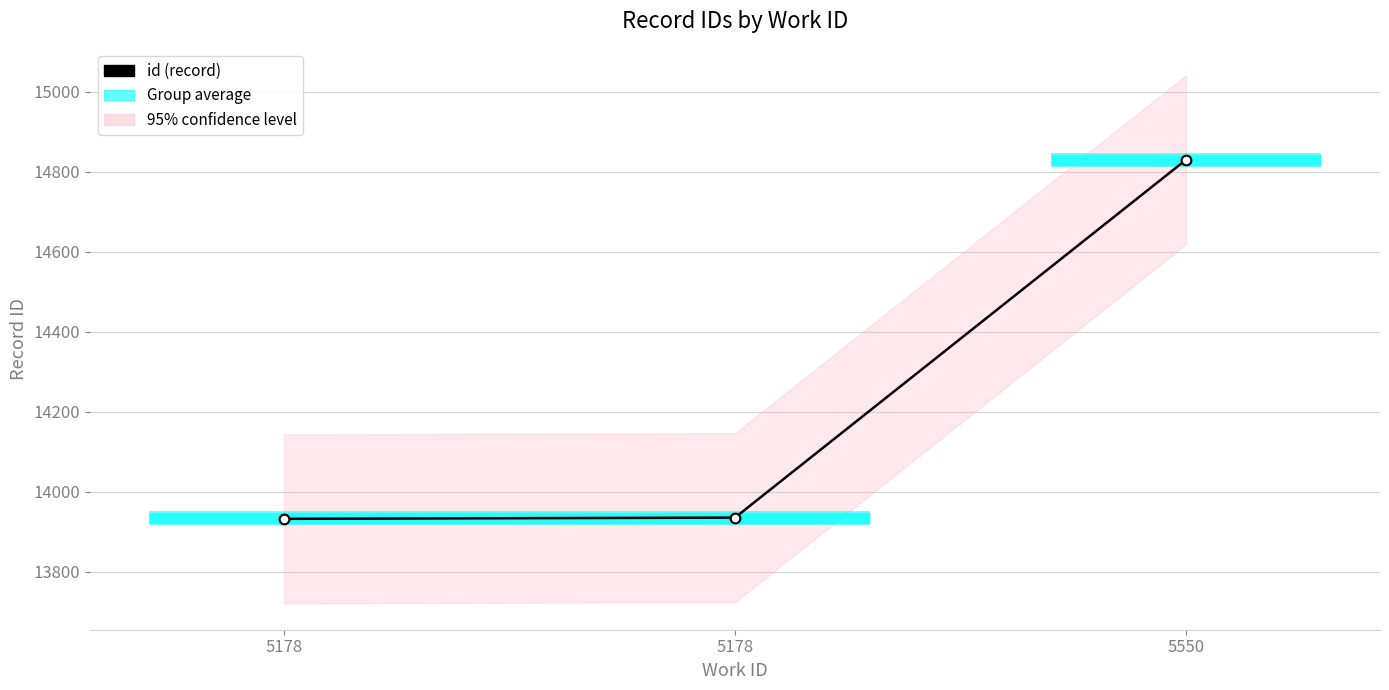

What is the smallest value displayed?

13932